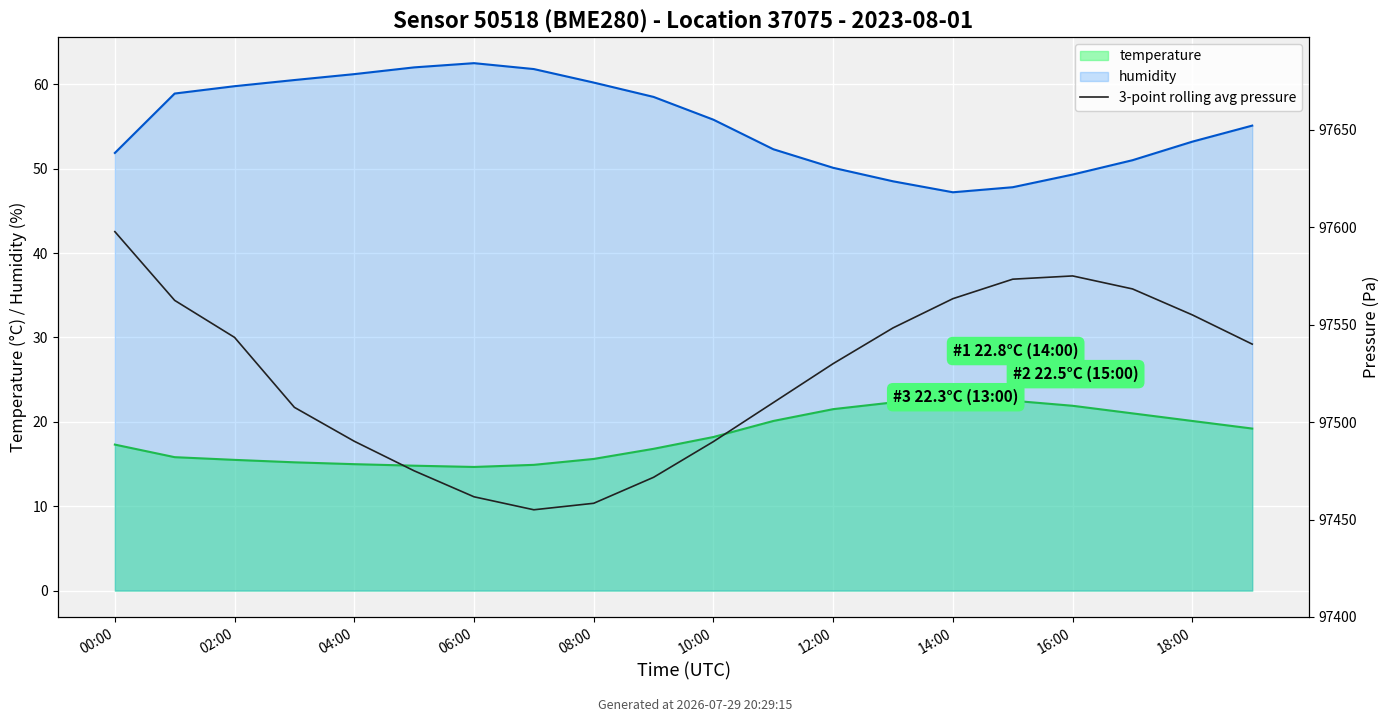

True or false: the data shows 39098.2 at 11.

False